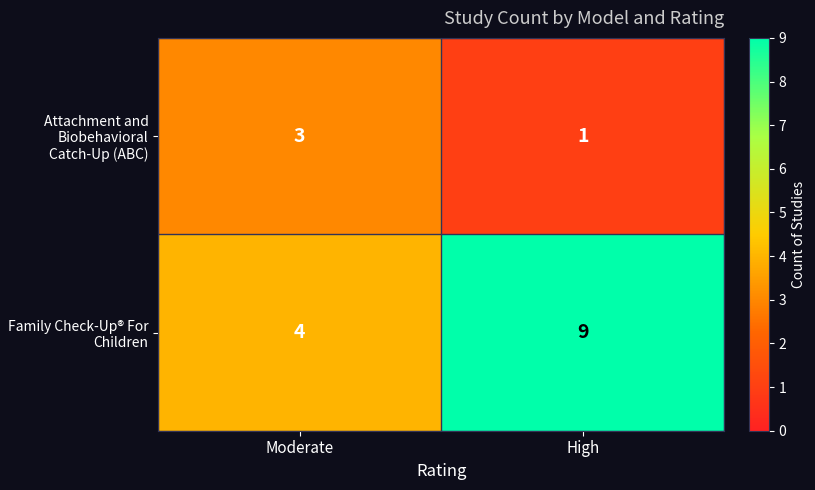

Where is Family Check-Up® For Children nearest to the value 6?

Moderate